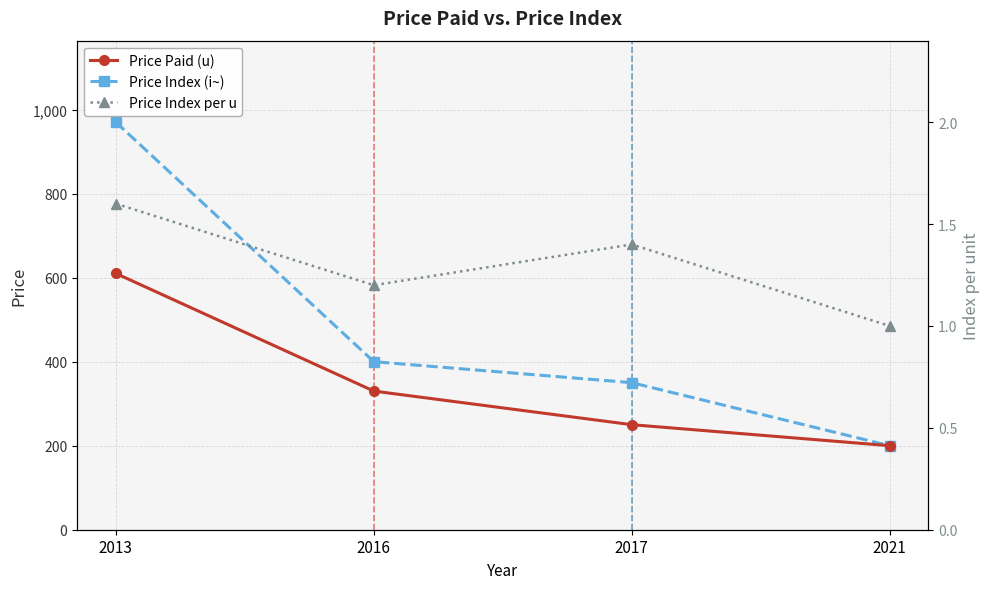

Reading left to right, what are all the values shown in this chart?

Price Paid (u): 2013=610.0	2016=330.0	2017=250.0	2021=200.0
Price Index (i~): 2013=970.0	2016=400.0	2017=350.0	2021=200.0
Price Index per u: 2013=1.6	2016=1.2	2017=1.4	2021=1.0